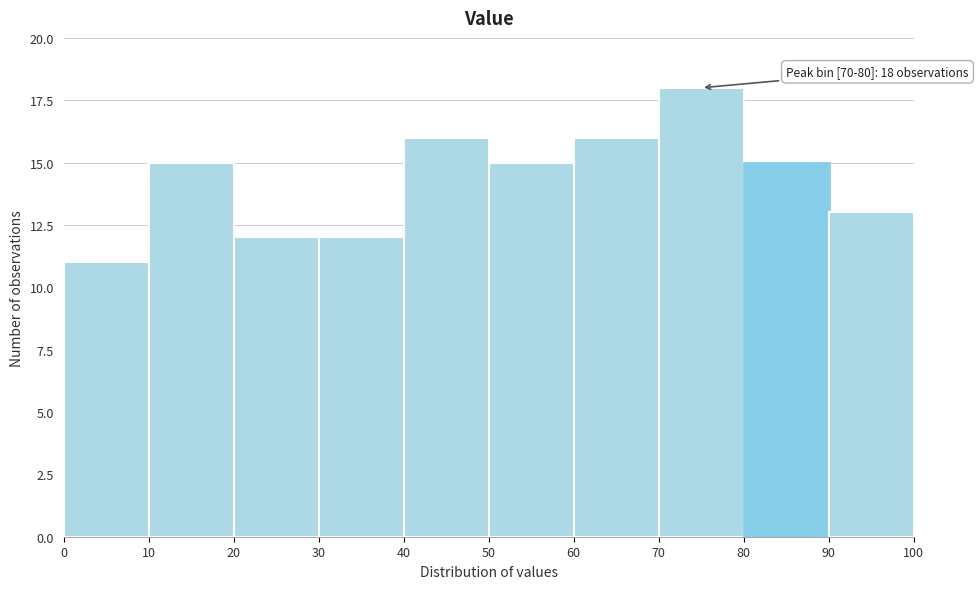

Over which range of the x-axis is the bar tallest?

70 to 80